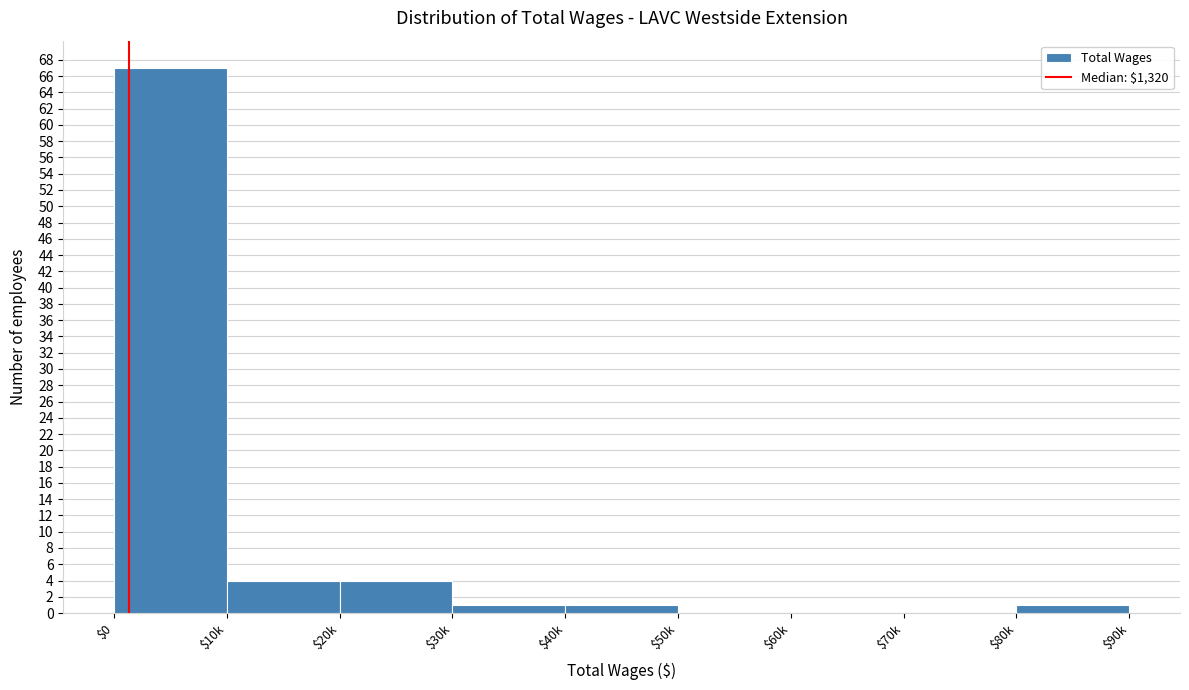

Is it true that the value at $0 is 44?

False